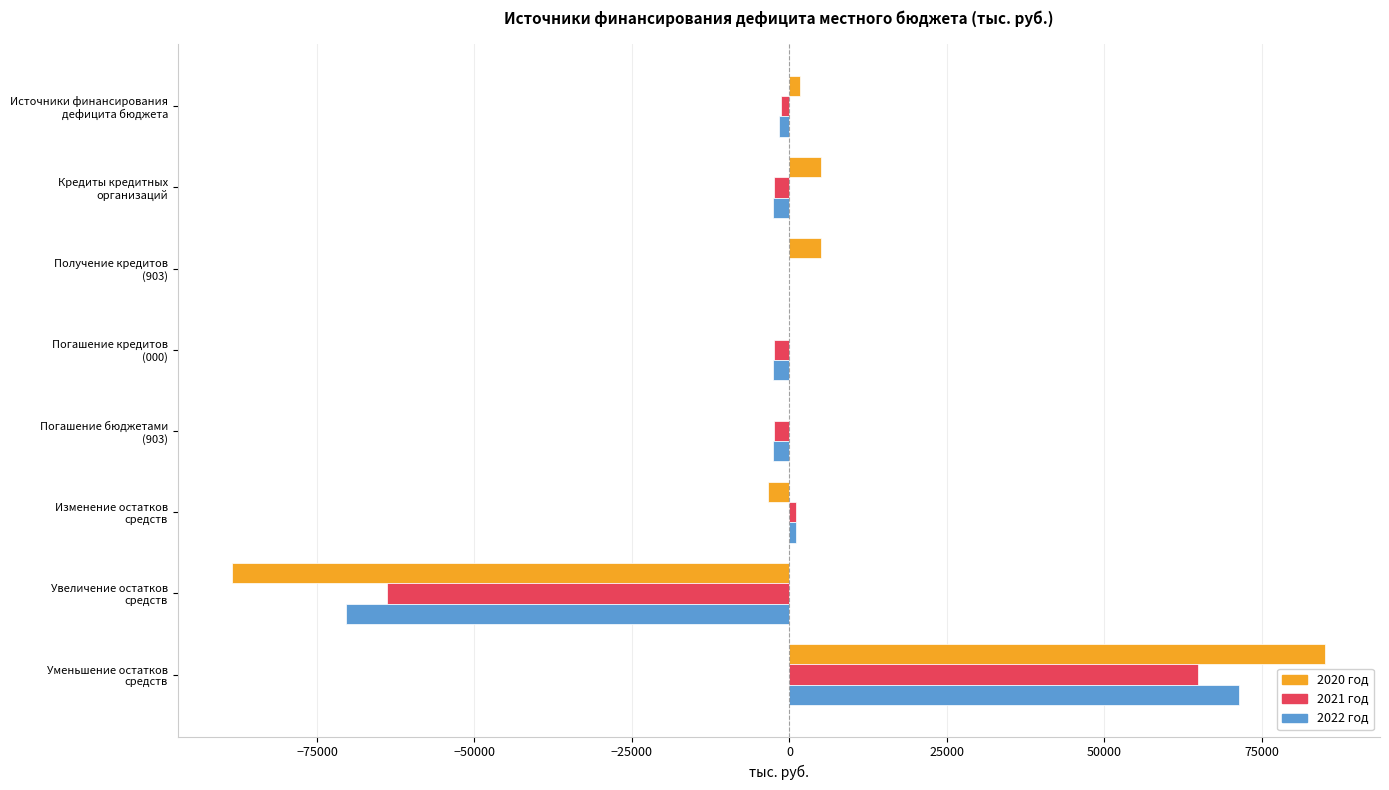

What is the maximum value shown in the chart?

85070.5